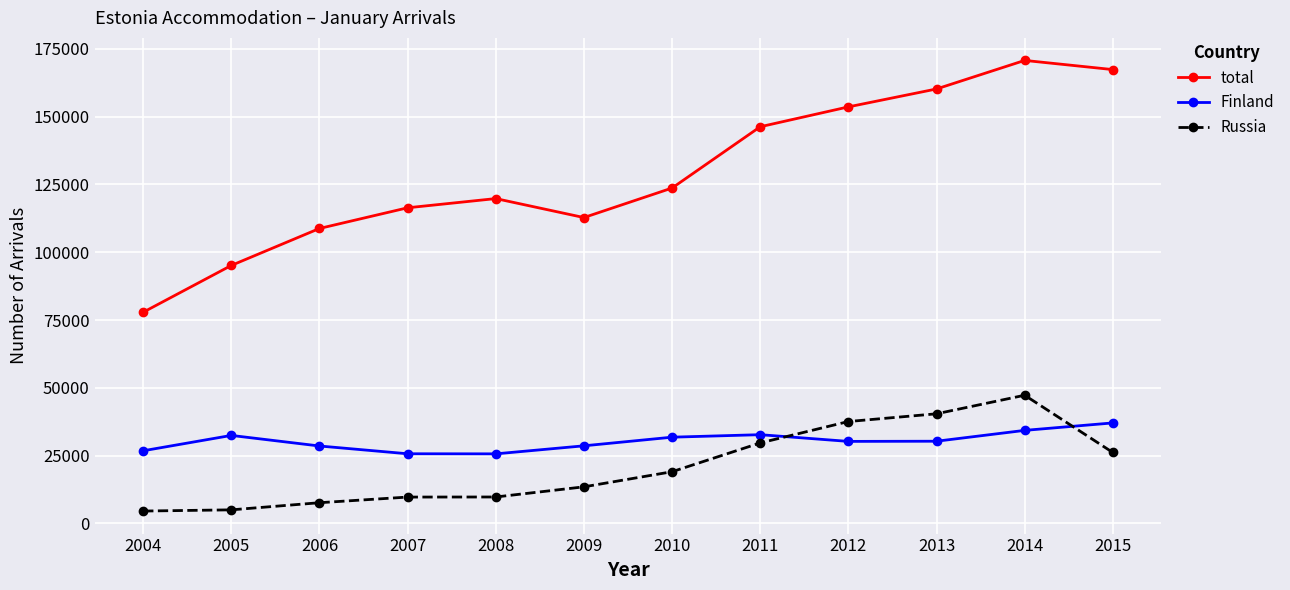

True or false: Finland and total intersect in this chart.

False